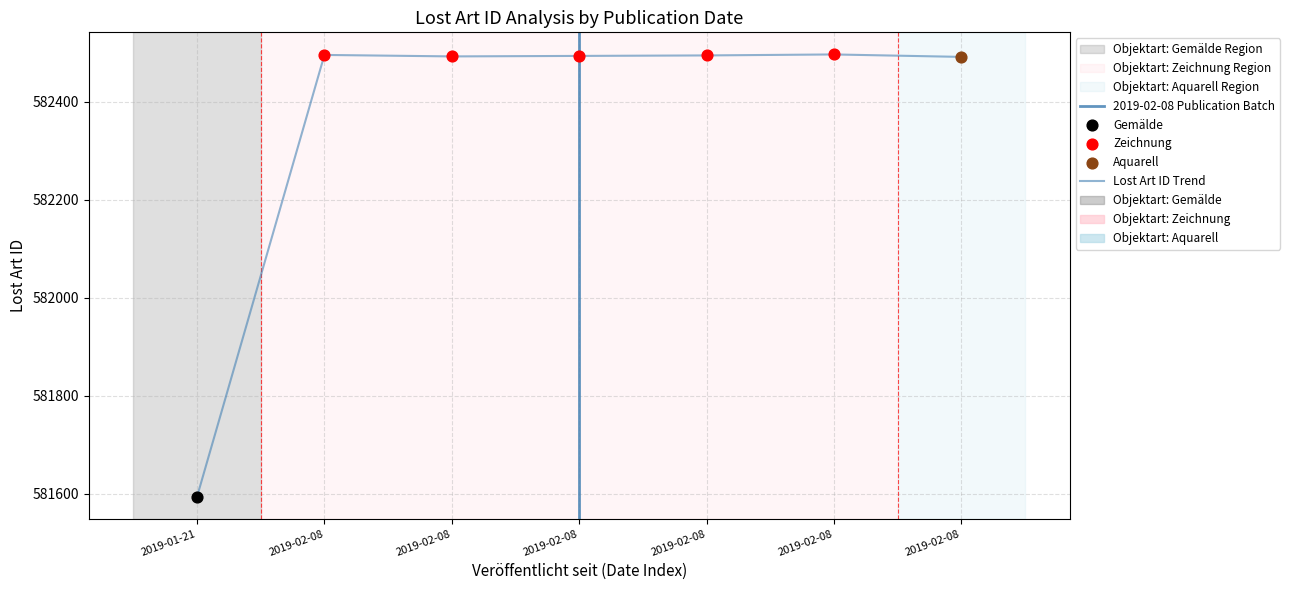

What is the change in value from 2019-01-21 to 2019-02-08?

+898